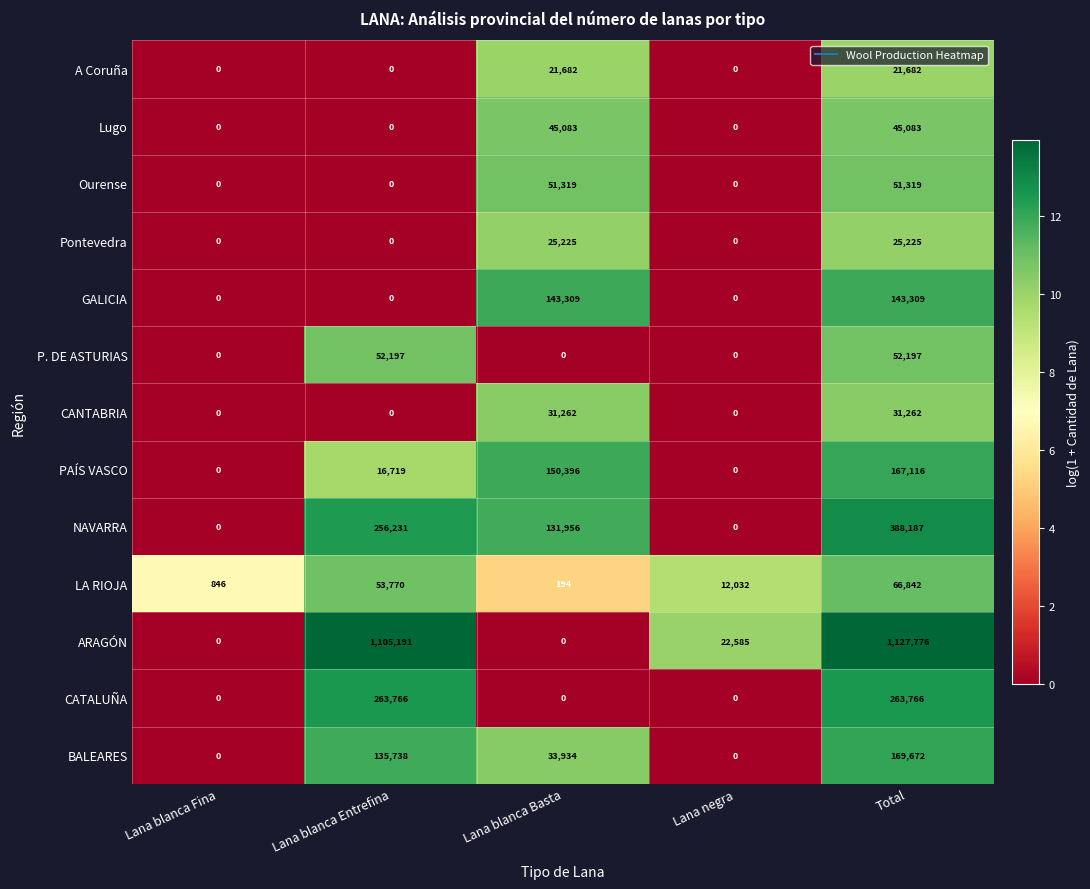

How many distinct data groups are displayed?

13